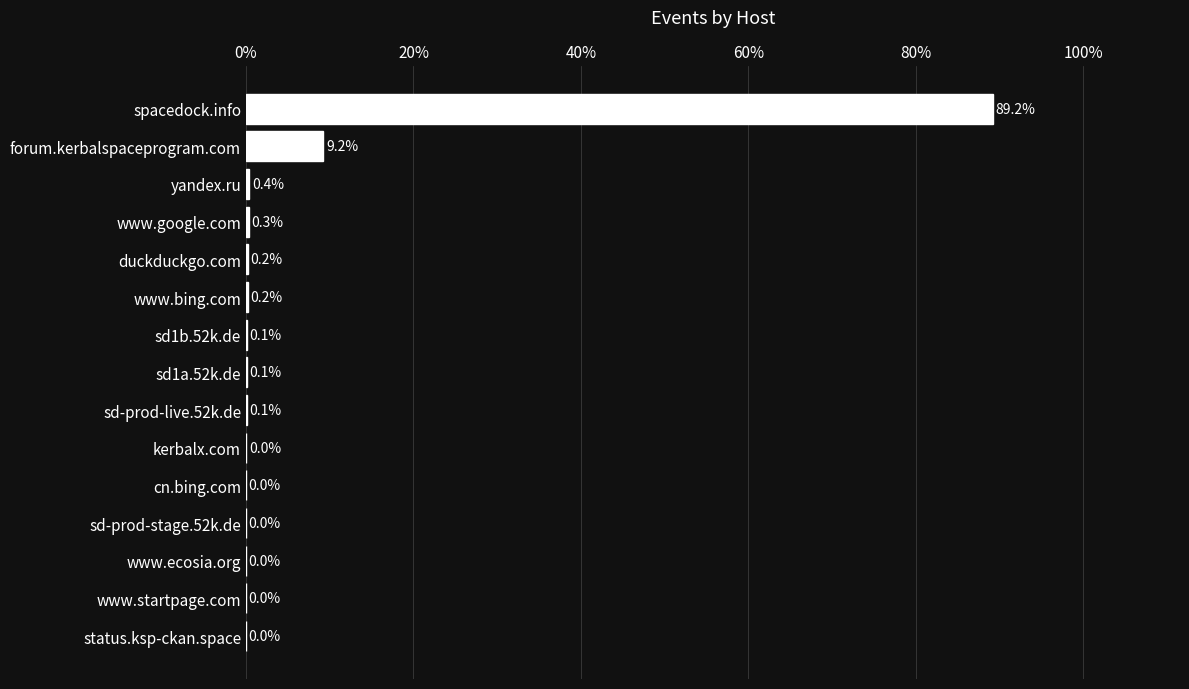

What is the sum of the values at forum.kerbalspaceprogram.com and duckduckgo.com?

9.4